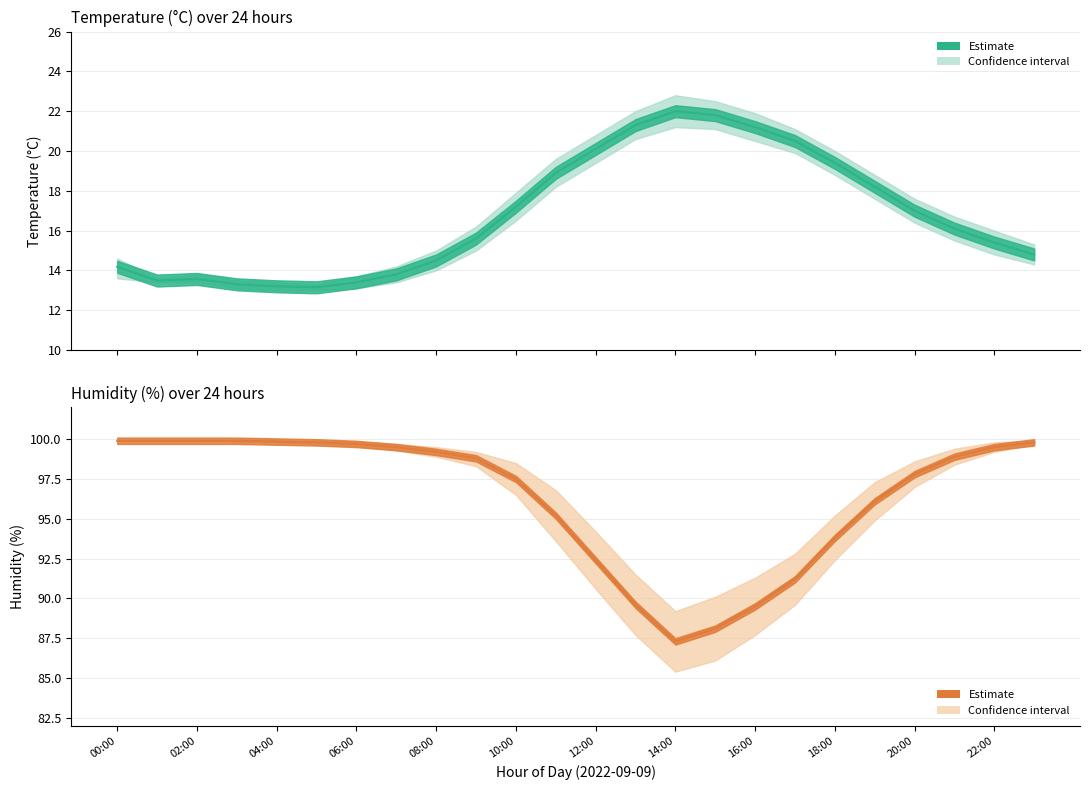

Which series has the widest spread of values?

humidity_lower